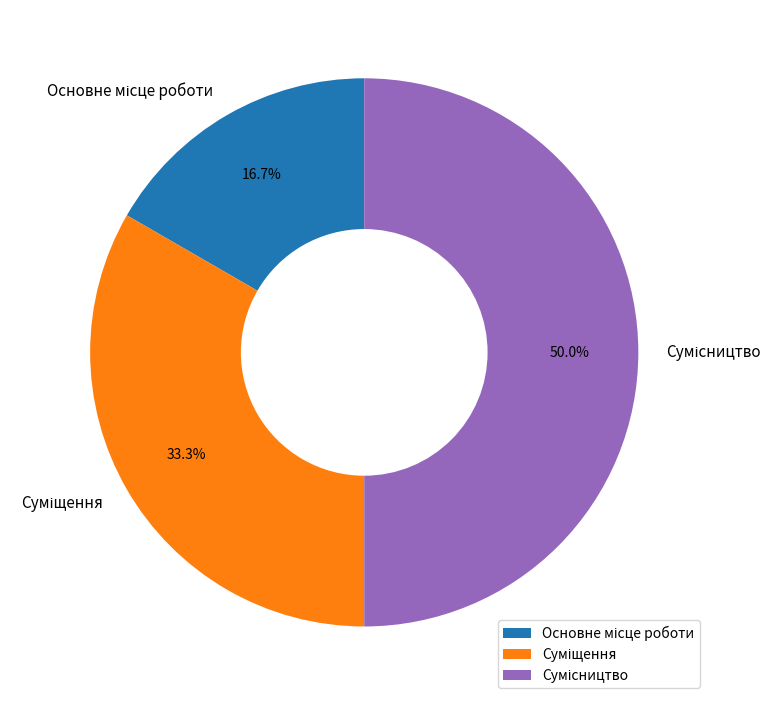

How many slices are in this pie chart?

3